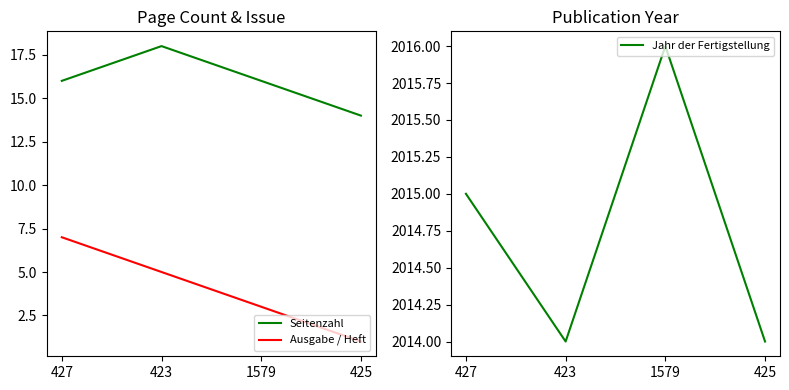

How many interior local peaks does the Seitenzahl series have?

1